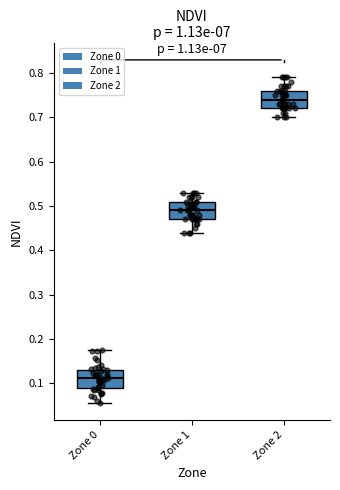

Which box's median line is the highest?

Zone 2